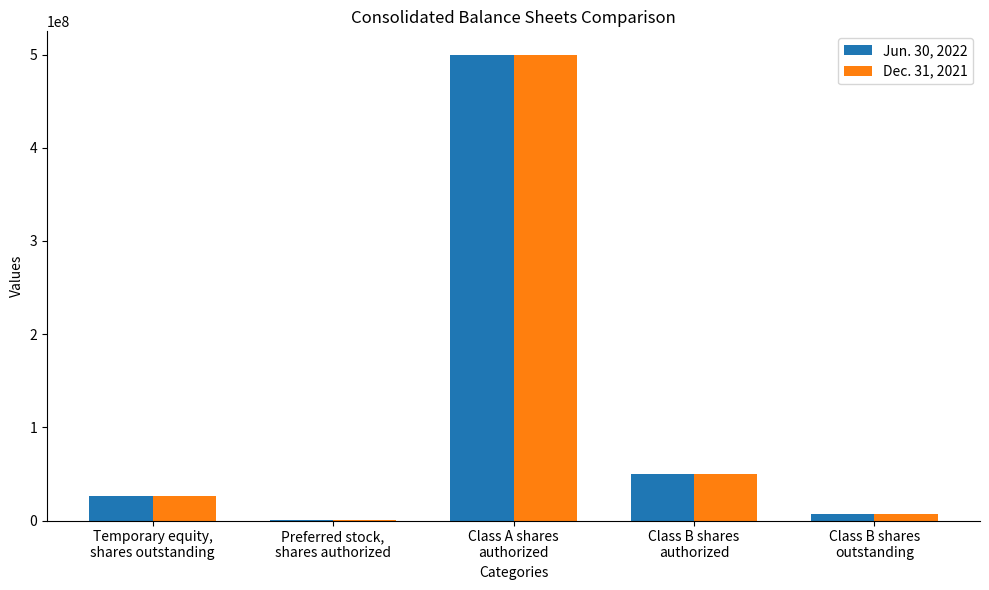

What are all the series names shown in the legend?

Jun. 30, 2022, Dec. 31, 2021